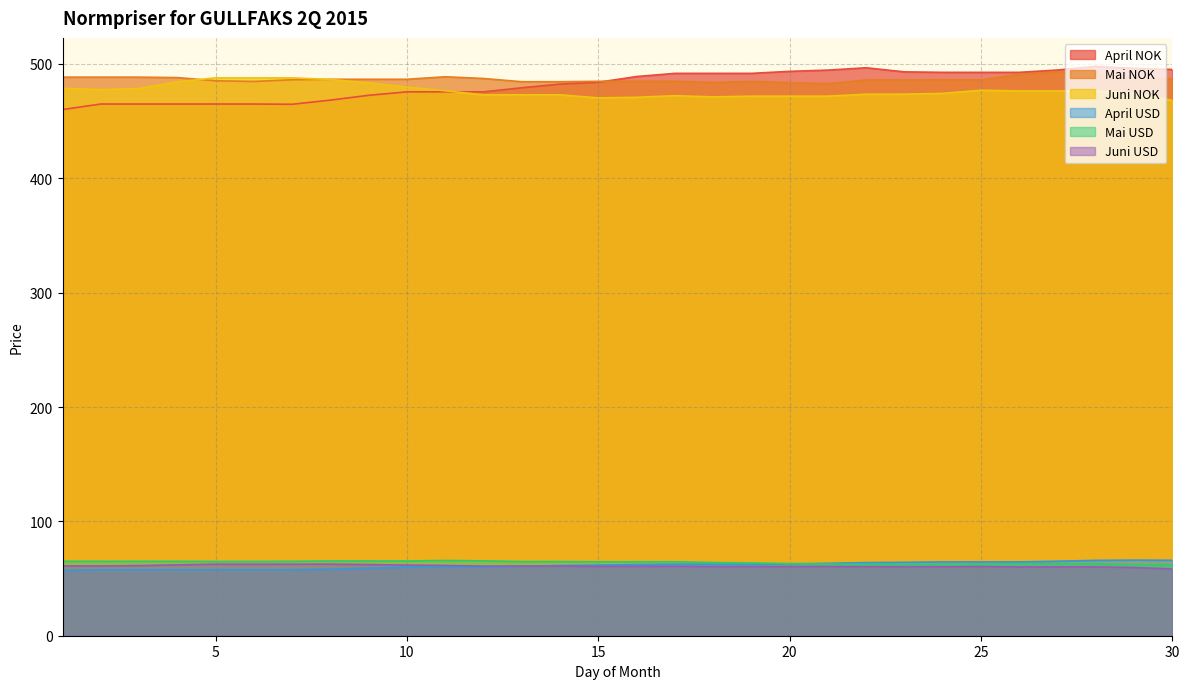

What is the sum of the Juni NOK values at 23 and 4?

958.0